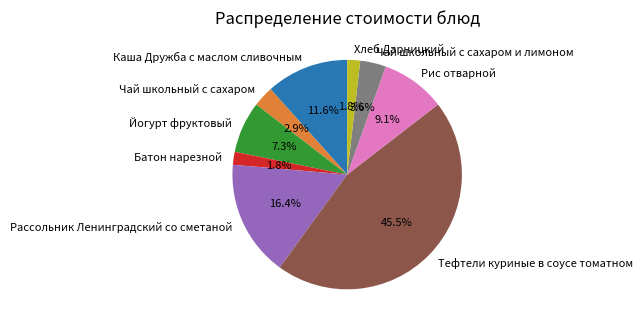

What percentage is the Батон нарезной slice, to the nearest percent?

2%